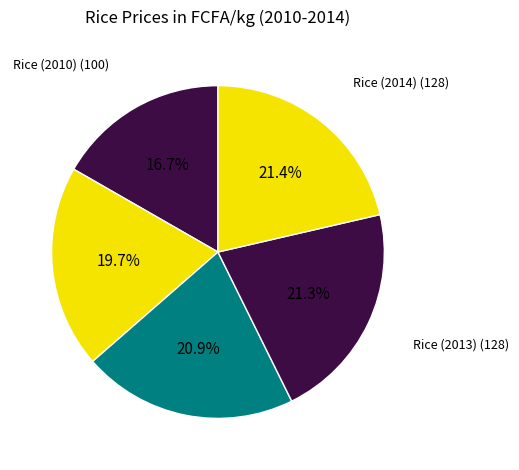

Which slice is the smallest?

Rice (2010)